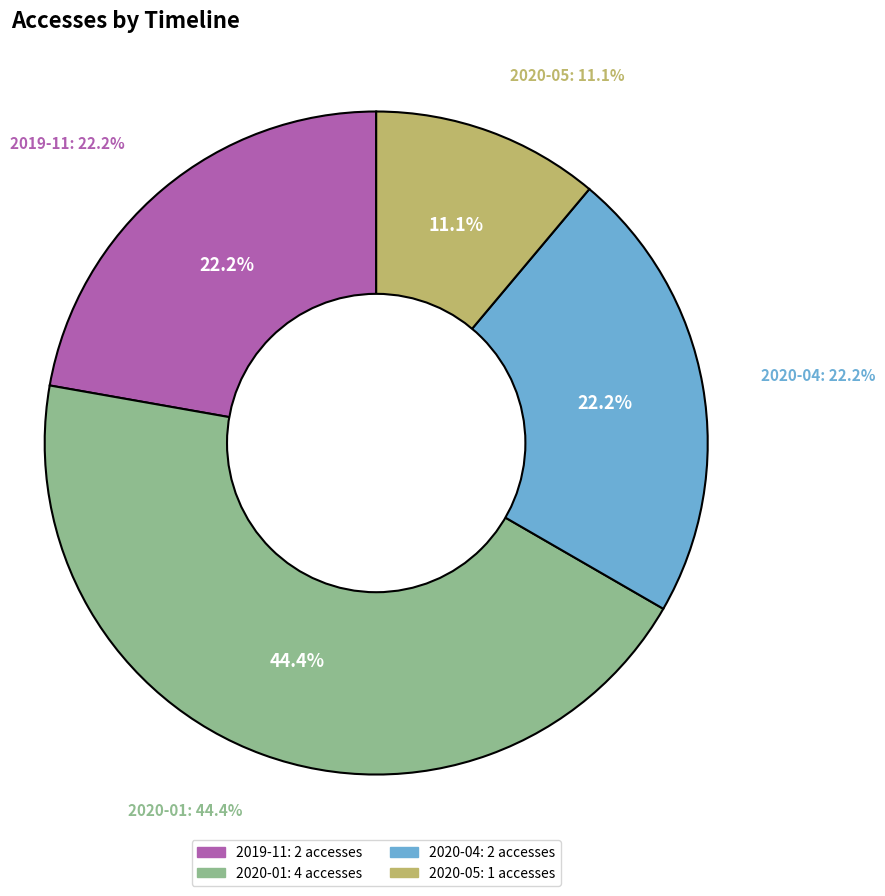

Between 2020-05 and 2020-01, which is larger?

2020-01